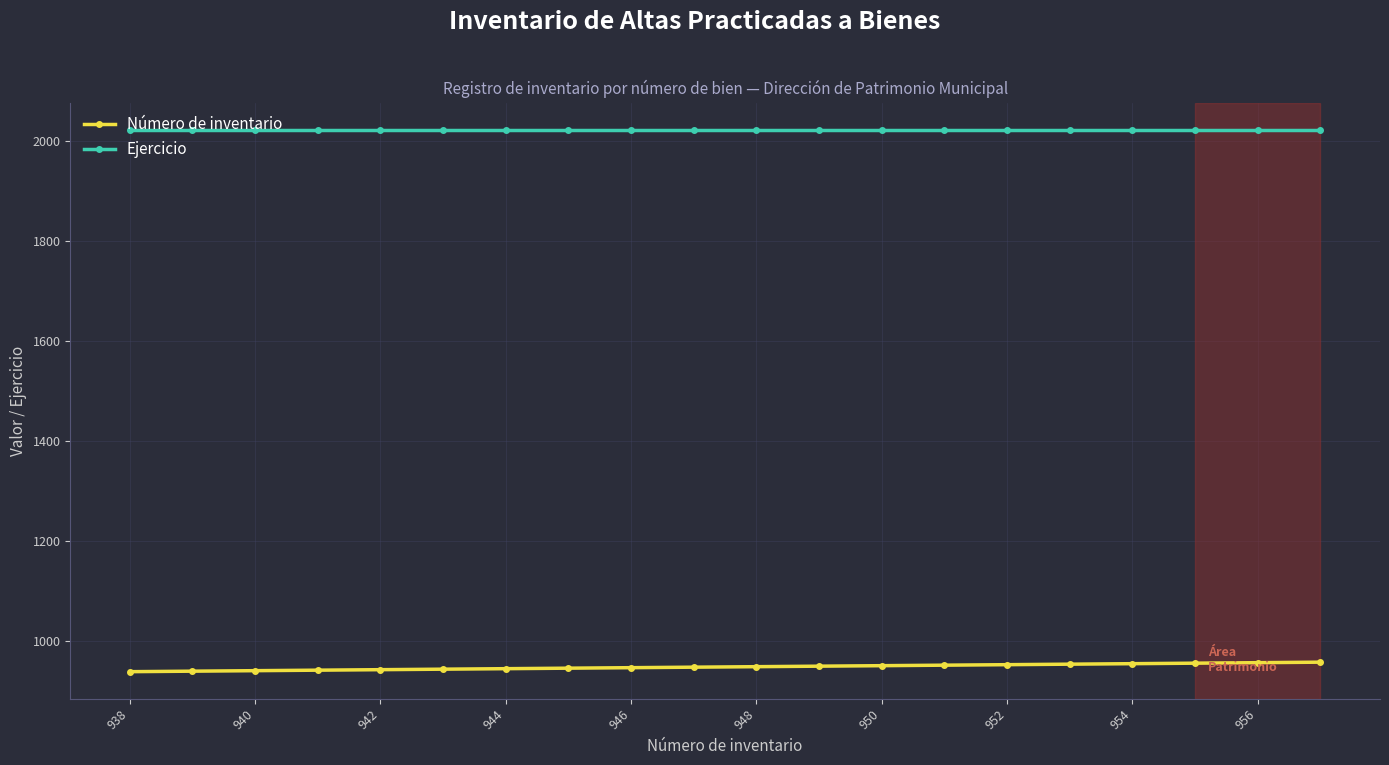

What is the sum of all Ejercicio values?

40440